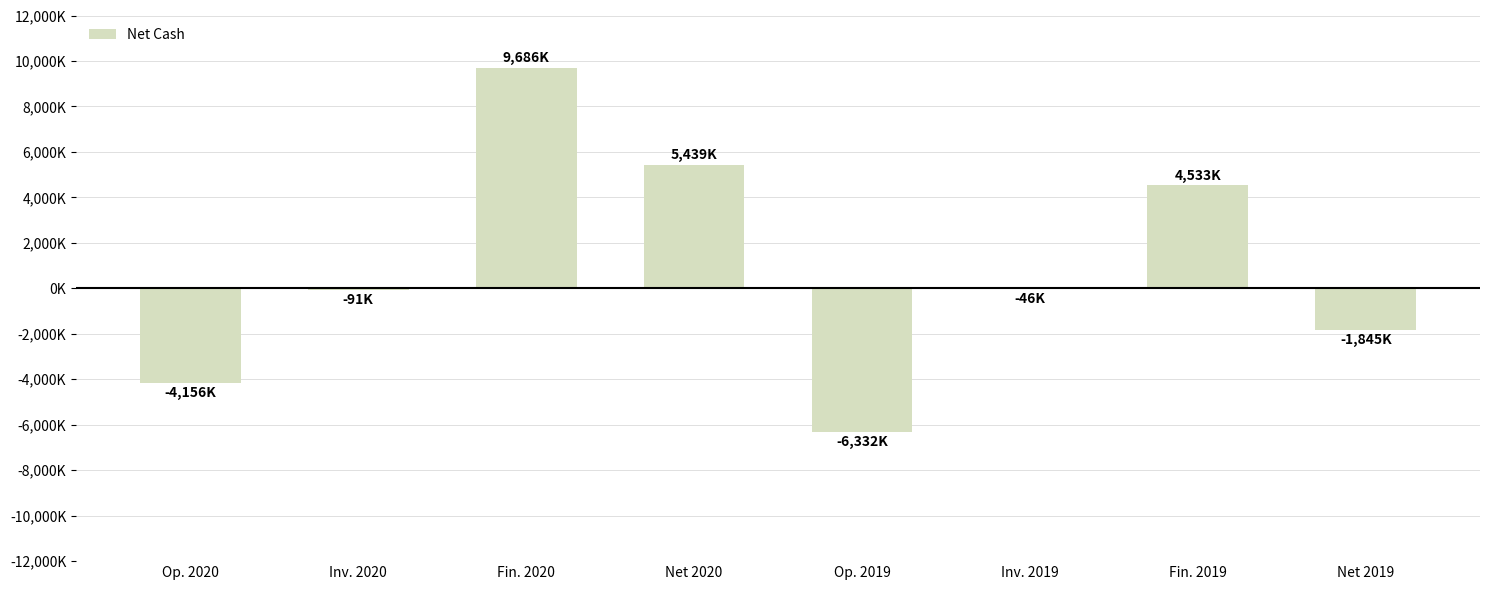

The chart shows a value of -9226556 at Op. 2019. True or false?

False